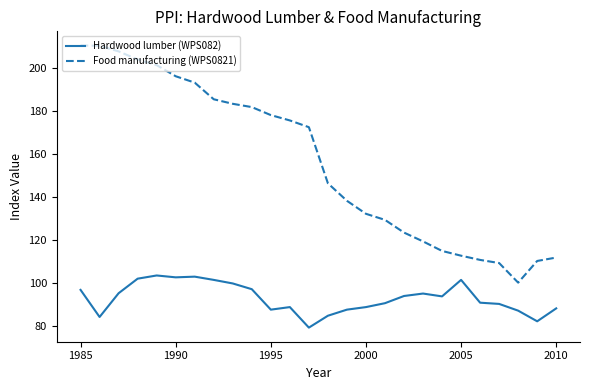

True or false: Hardwood lumber (WPS082) and Food manufacturing (WPS0821) intersect in this chart.

False